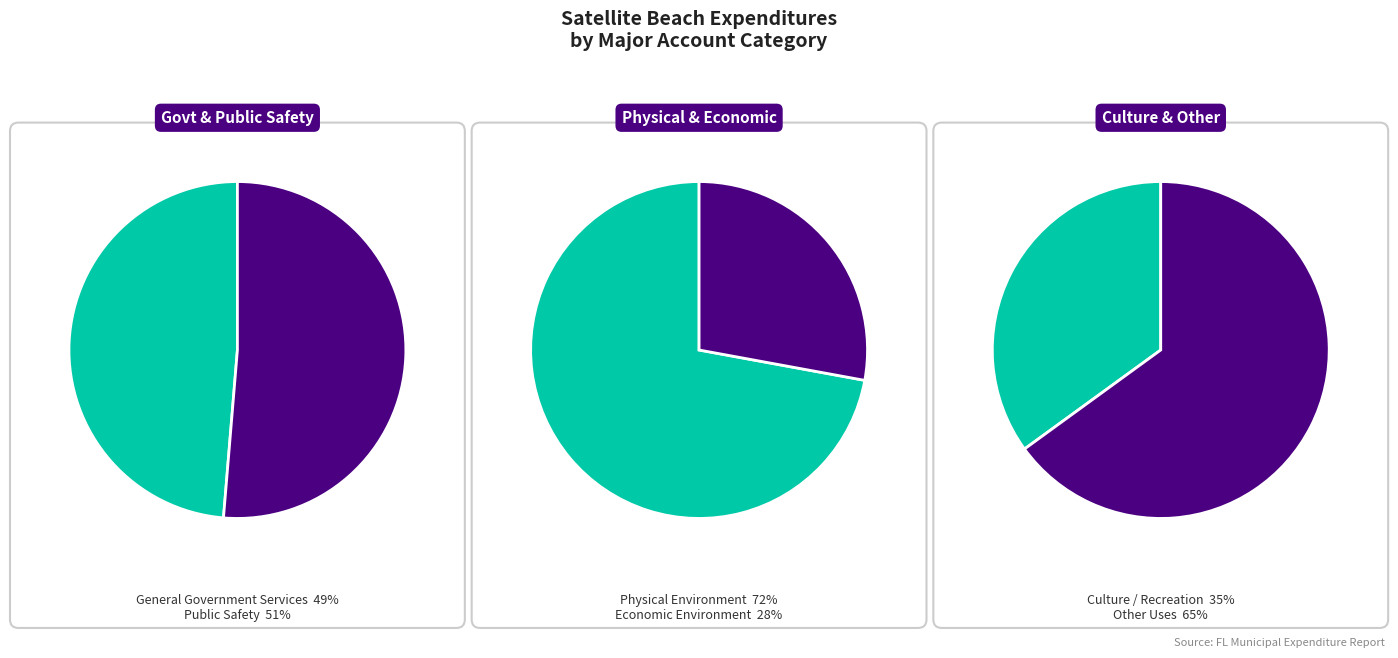

Do Economic Environment and Culture / Recreation together represent more than half of the pie?

No